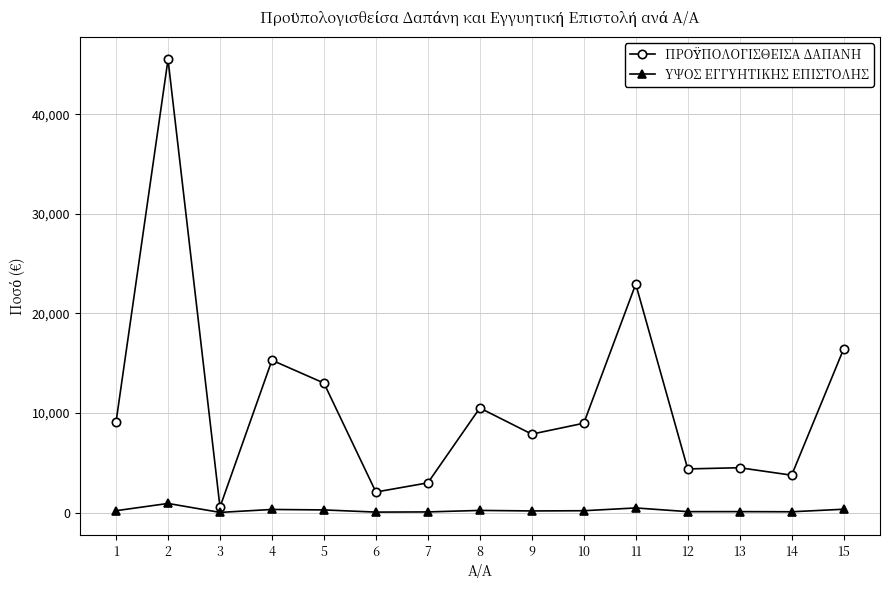

What is the sum of all ΥΨΟΣ ΕΓΓΥΗΤΙΚΗΣ ΕΠΙΣΤΟΛΗΣ values?

3357.2